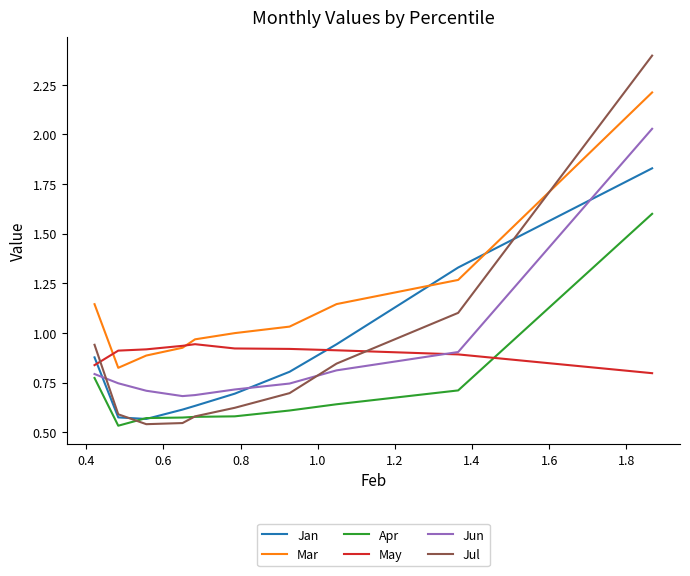

In May, how many points are higher than both neighbors (excluding endpoints)?

1